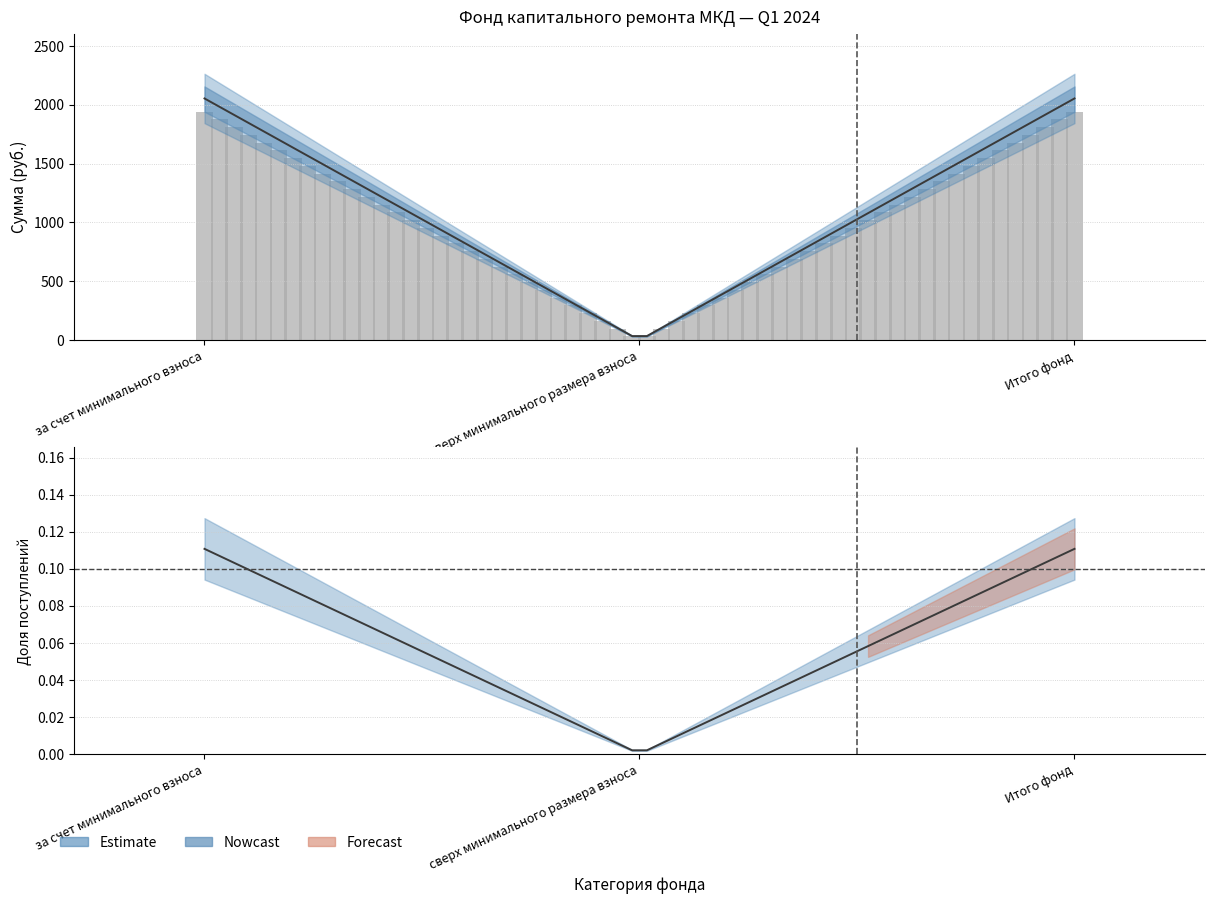

How many bars are there in each group?

5